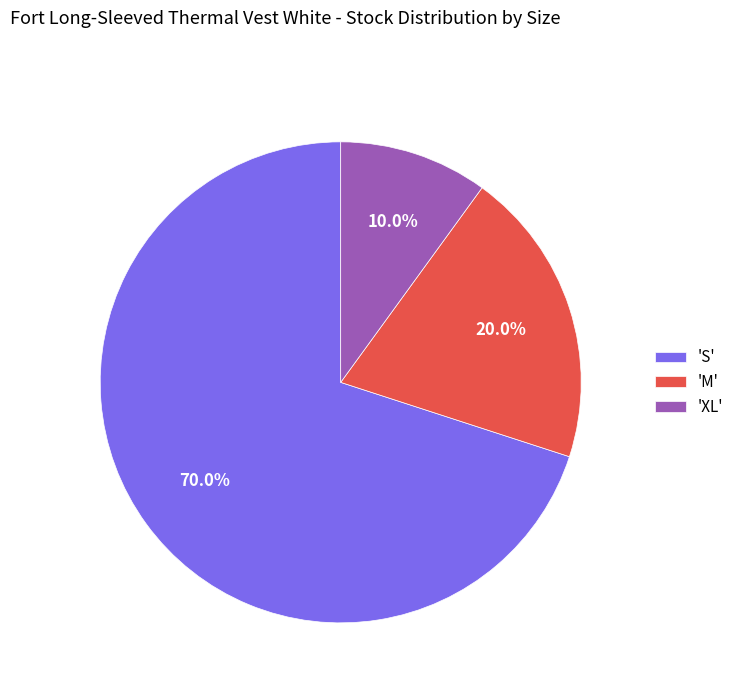

To the nearest percent, what is the average slice percentage?

33%